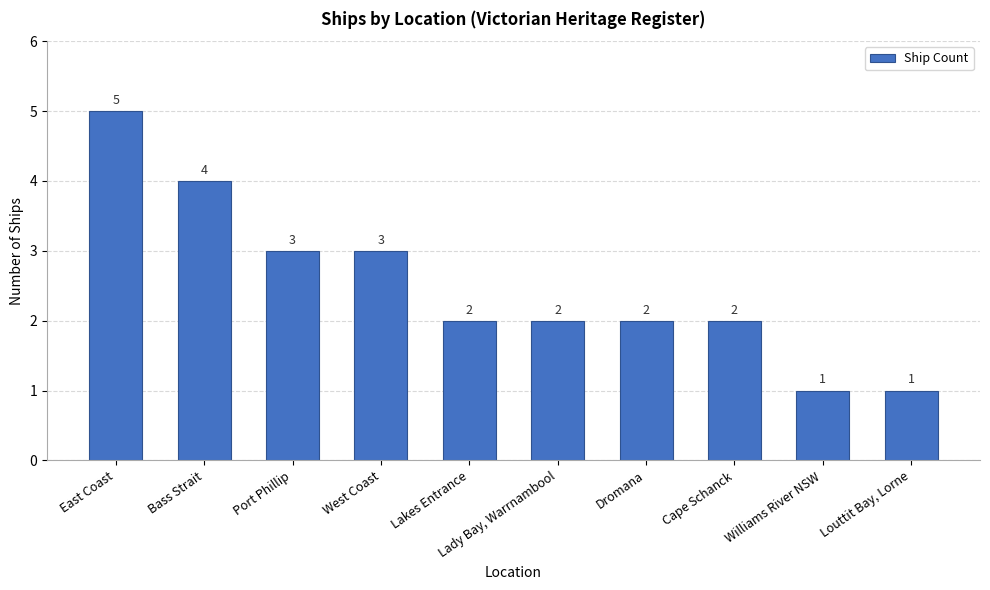

What is the smallest value displayed?

1